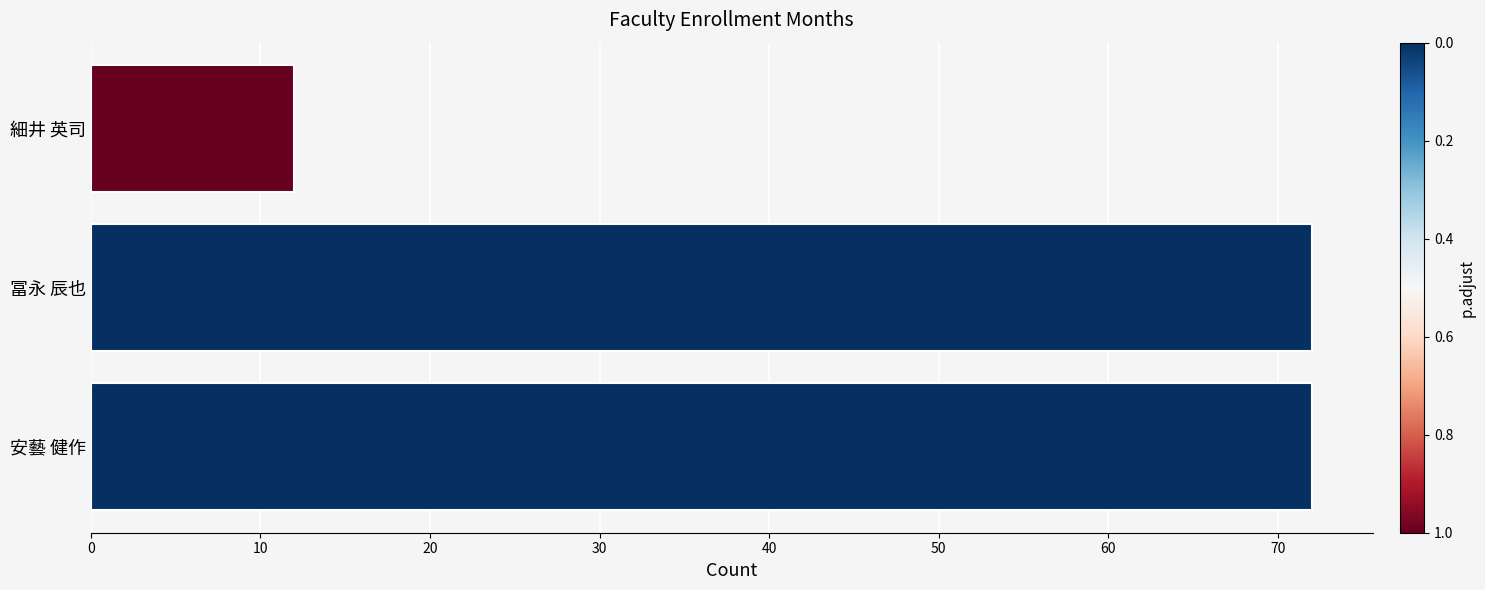

The chart shows a value of 44 at 冨永 辰也. True or false?

False